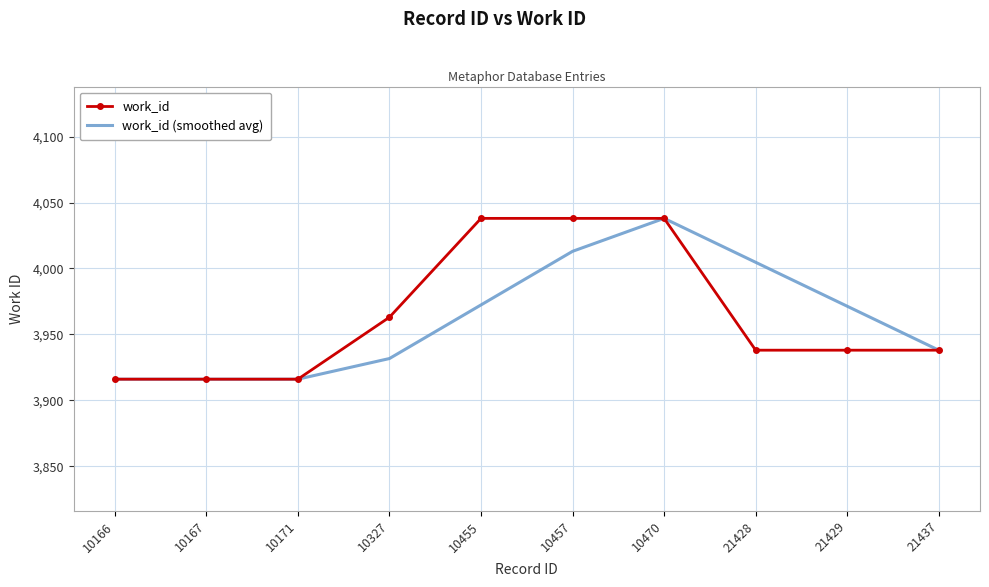

What is the total value across all series at 10166?

7832.0